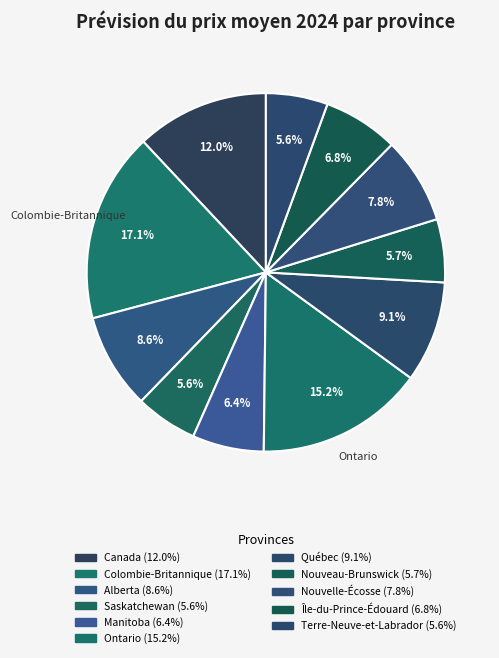

Rank the categories by value from highest to lowest.

Colombie-Britannique, Ontario, Canada, Québec, Alberta, Nouvelle-Écosse, Île-du-Prince-Édouard, Manitoba, Nouveau-Brunswick, Saskatchewan, Terre-Neuve-et-Labrador